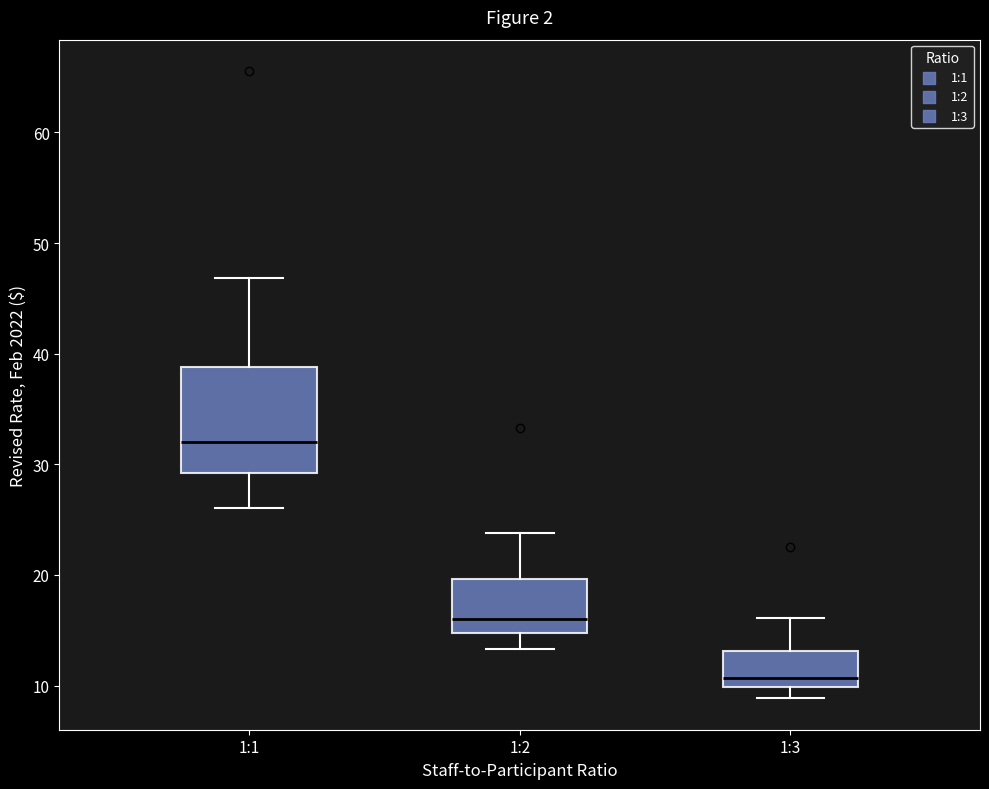

Reading left to right, transcribe this box plot: for each box, give where its median line is, the range the box spans, and where its two whiskers end, as read against the y-axis. The values are not printed on the chart, so give them approximately, as read against the axis.

1:1: median 32, box 29 to 39, whiskers 26 to 47
1:2: median 16, box 15 to 20, whiskers 13 to 24
1:3: median 11, box 10 to 13, whiskers 9 to 16